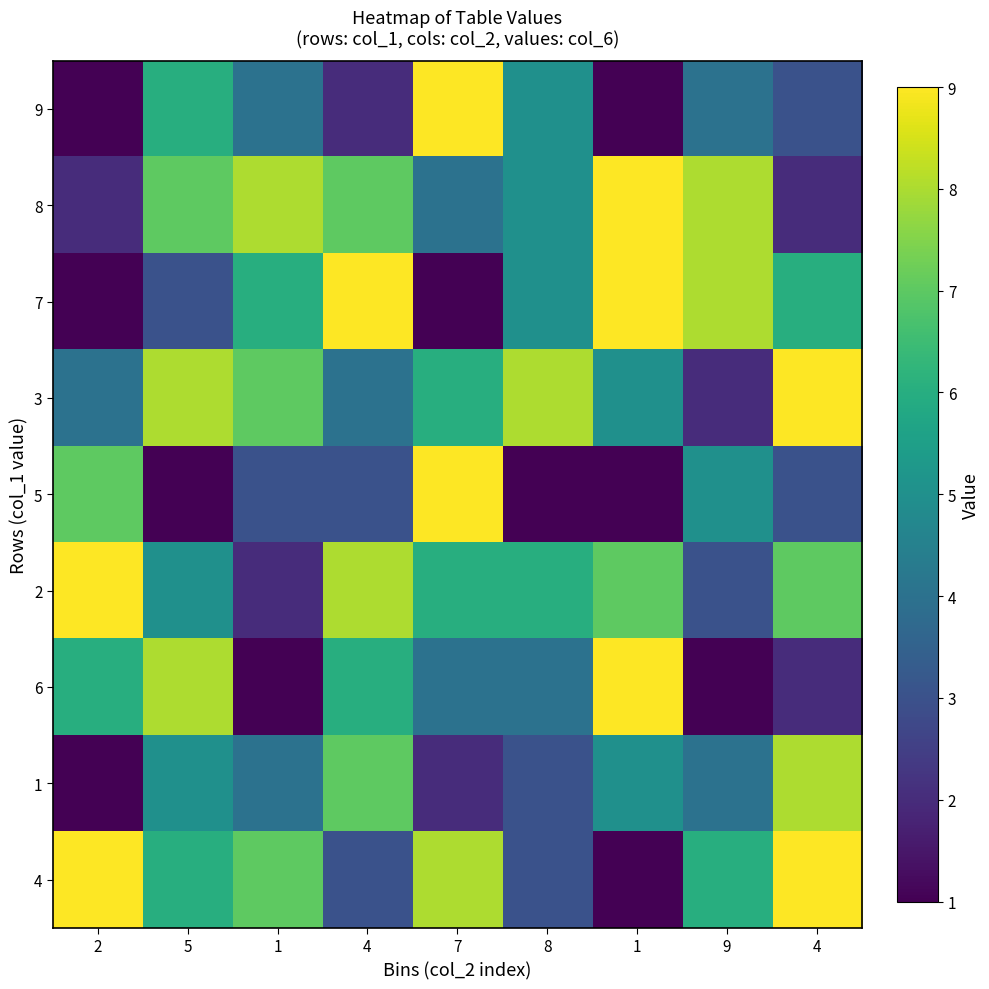

What is the maximum value shown in the chart?

9